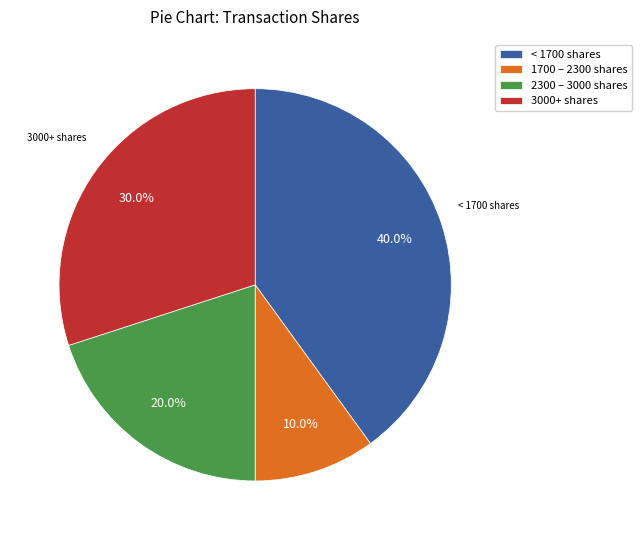

Is there a majority slice in this chart?

No